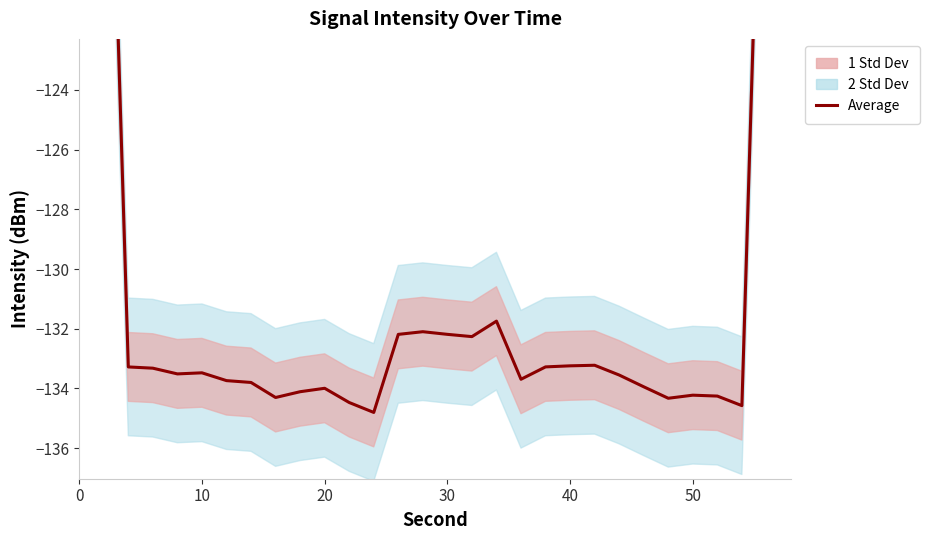

The value at 8 is -54.2. True or false?

False